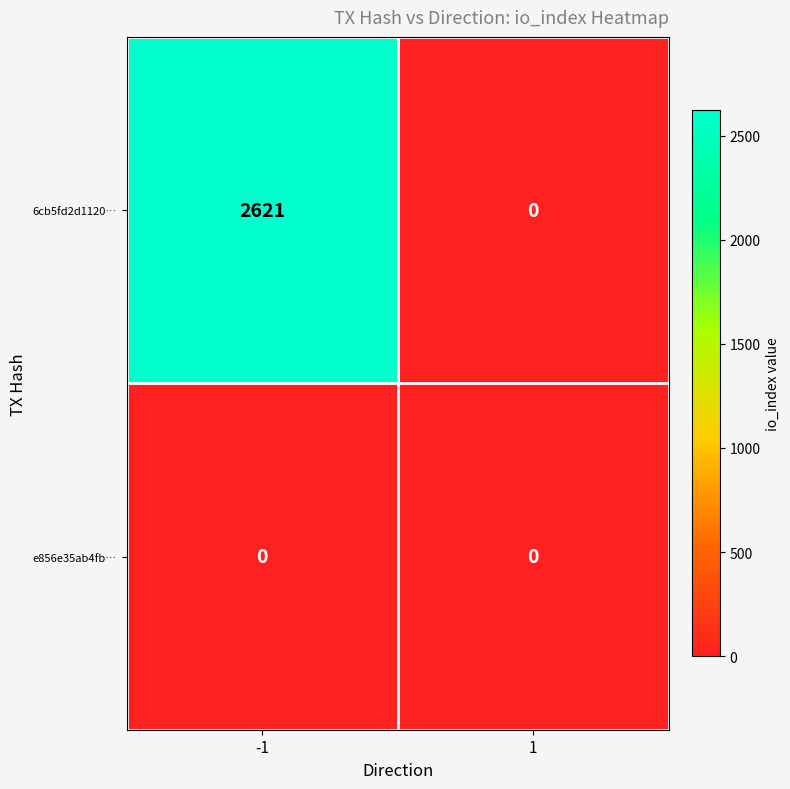

At which category does the chart reach its peak across all series?

-1